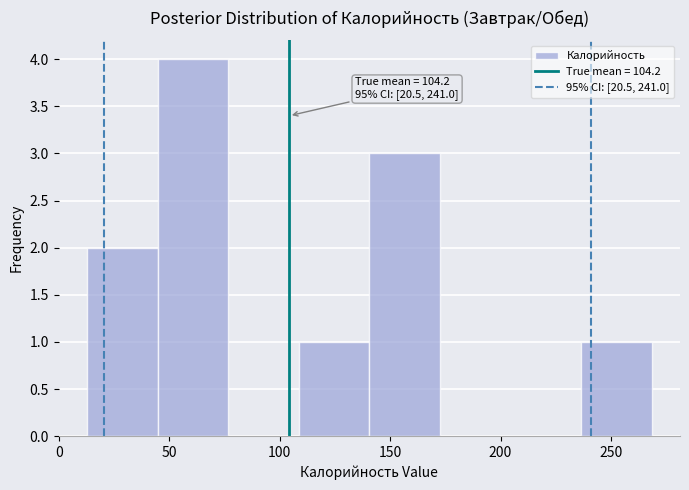

Which range on the x-axis has the tallest bar?

45 to 75